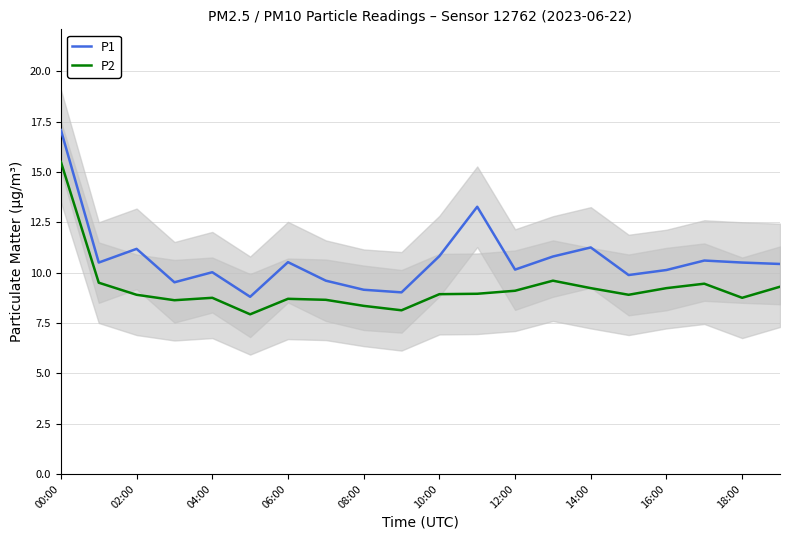

How many interior local valleys does the P1 series have?

6